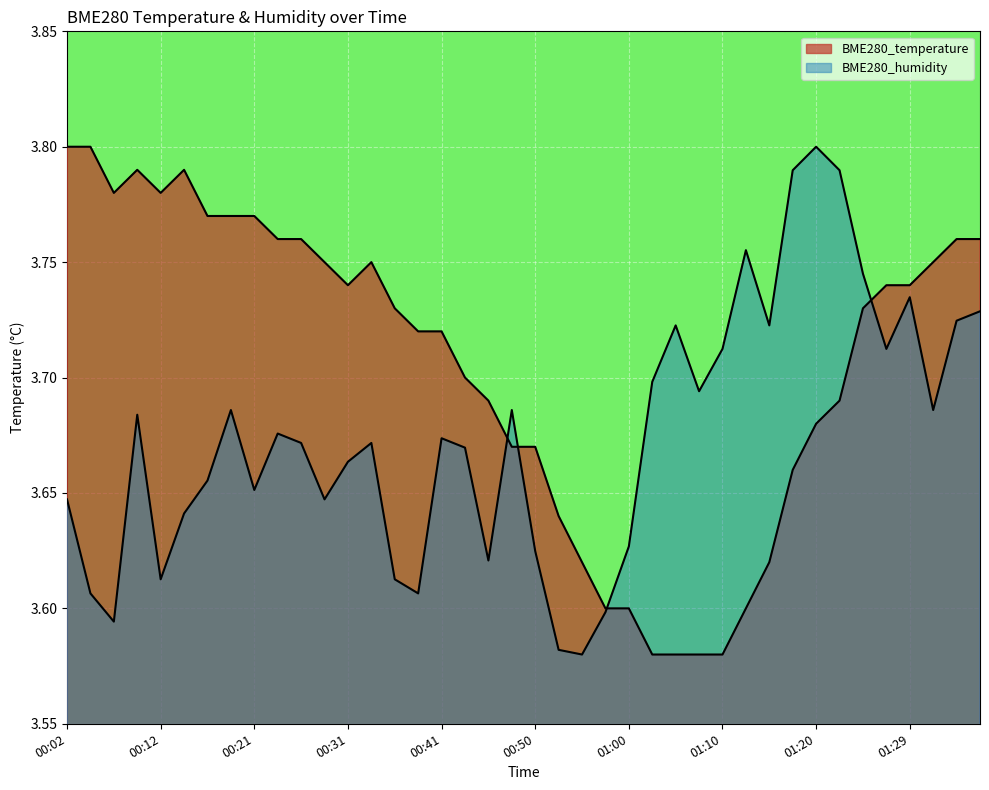

Rank the categories by BME280_temperature value from highest to lowest.

00:02, 00:04, 00:09, 00:14, 00:07, 00:12, 00:16, 00:19, 00:21, 00:24, 00:26, 01:34, 01:37, 00:29, 00:33, 01:32, 00:31, 01:27, 01:29, 00:36, 01:24, 00:38, 00:41, 00:43, 00:46, 01:22, 01:20, 00:48, 00:50, 01:17, 00:53, 00:55, 01:15, 00:58, 01:00, 01:12, 01:03, 01:05, 01:07, 01:10